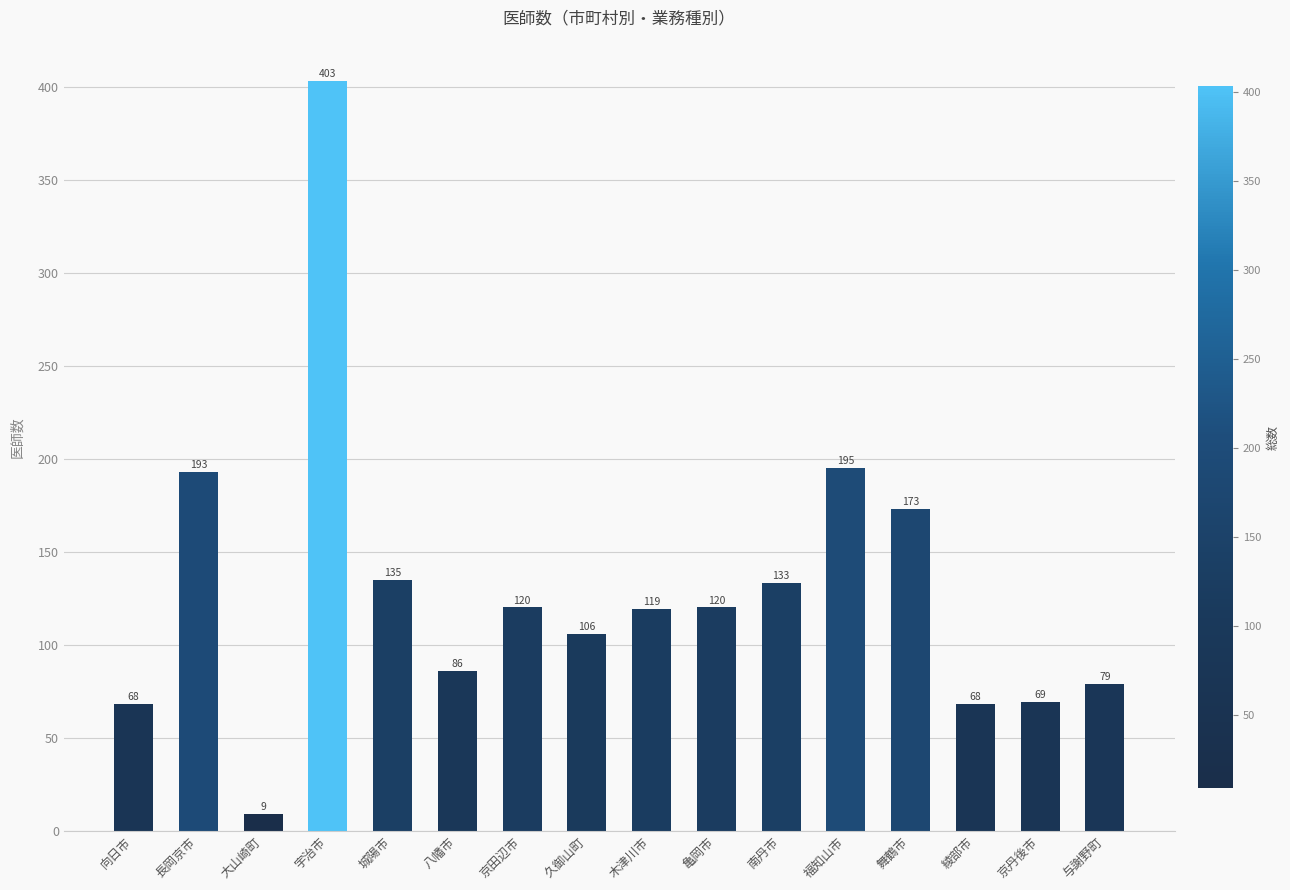

Reading left to right, extract all data points from this chart.

68	193	9	403	135	86	120	106	119	120	133	195	173	68	69	79